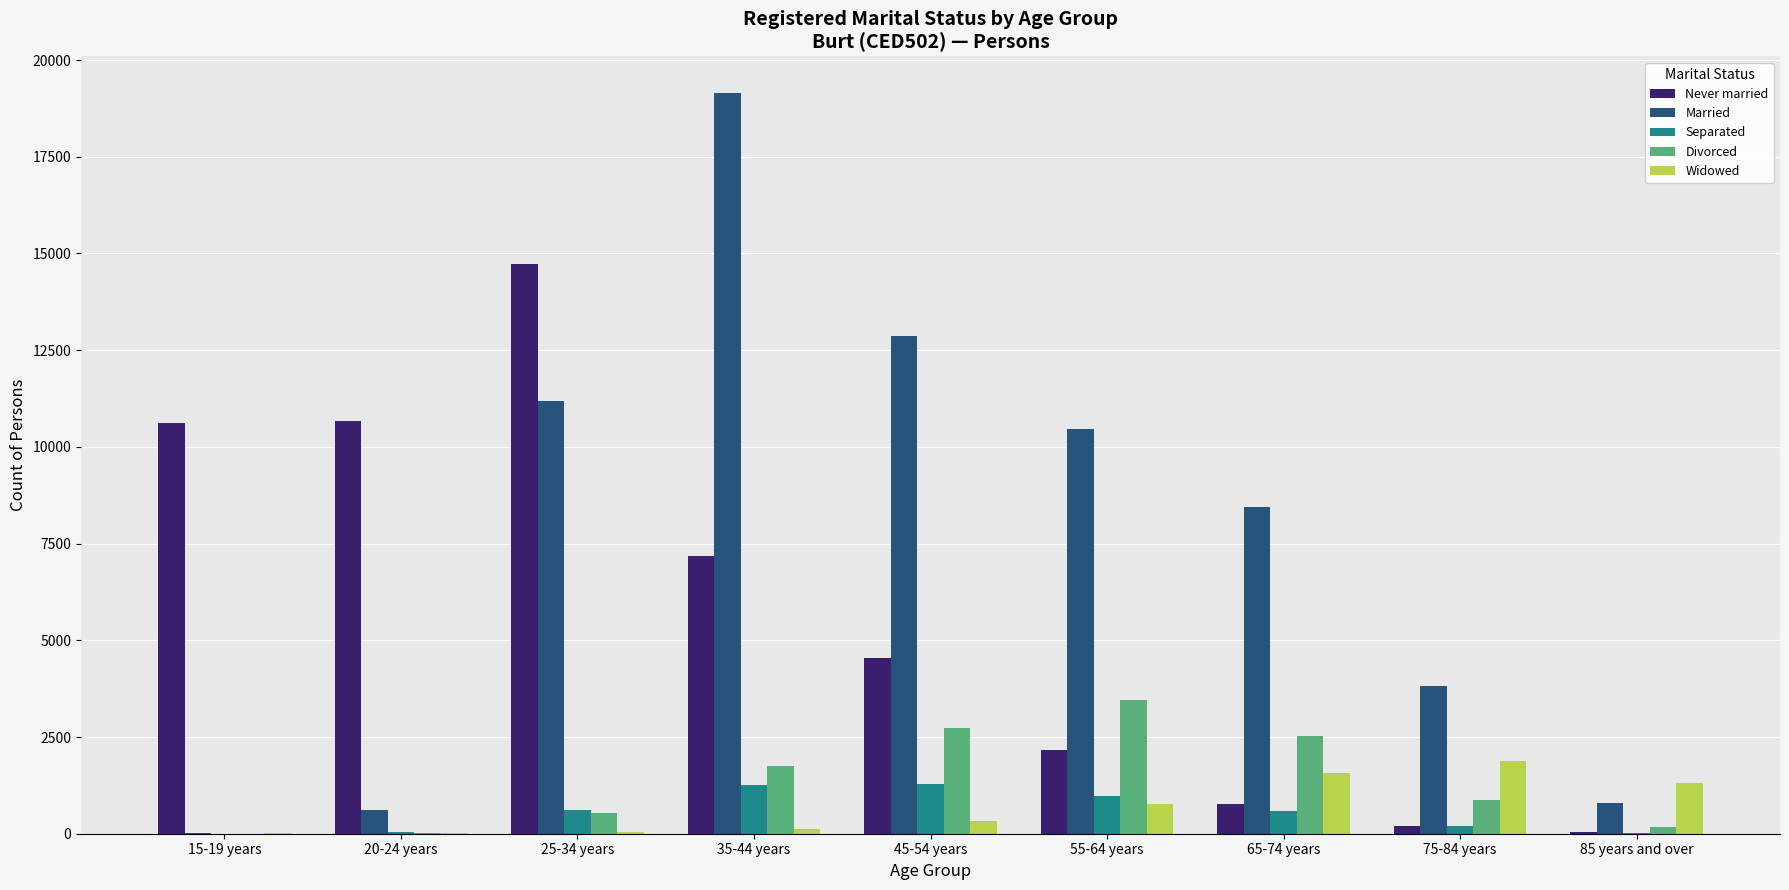

Is the value of Separated at 45-54 years greater than the value of Married at 15-19 years?

Yes